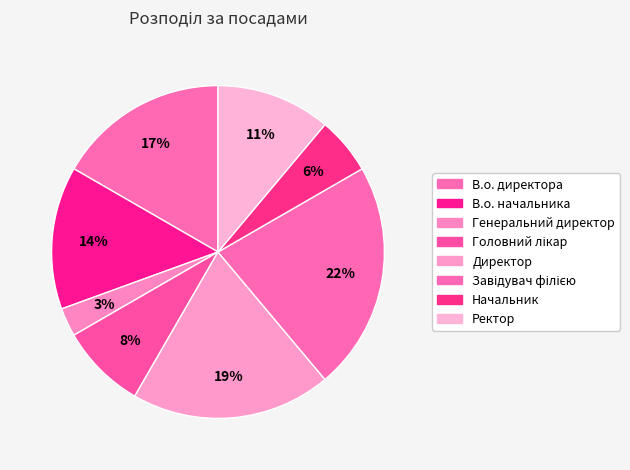

Which has a higher value, Ректор or Генеральний директор?

Ректор